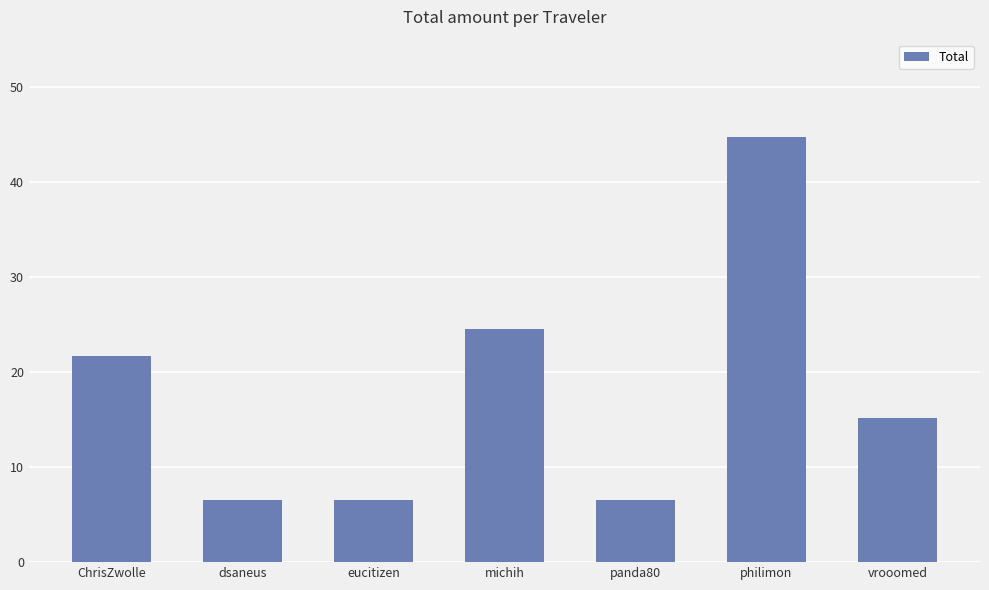

What position from the left is dsaneus?

2